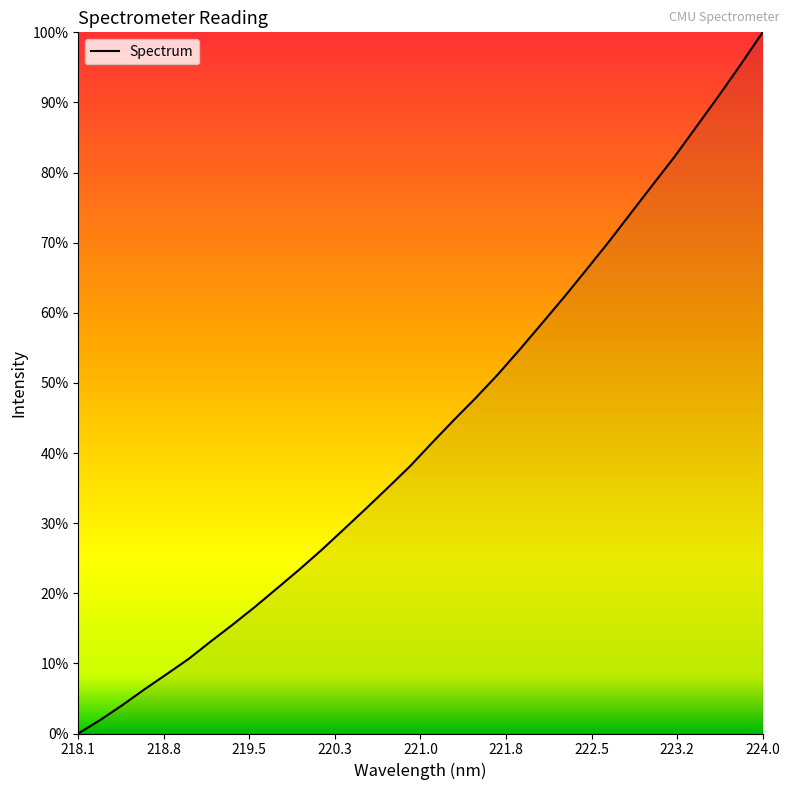

Does the chart have visible grid lines?

No